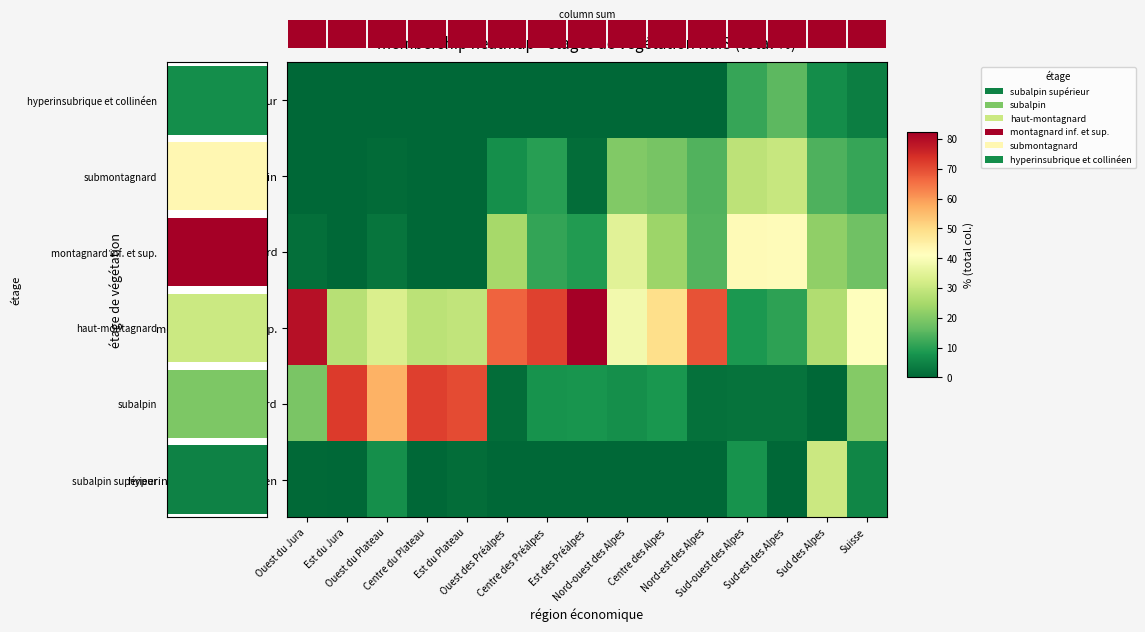

Is it true that haut-montagnard equals 42.1 at Sud-ouest des Alpes?

True